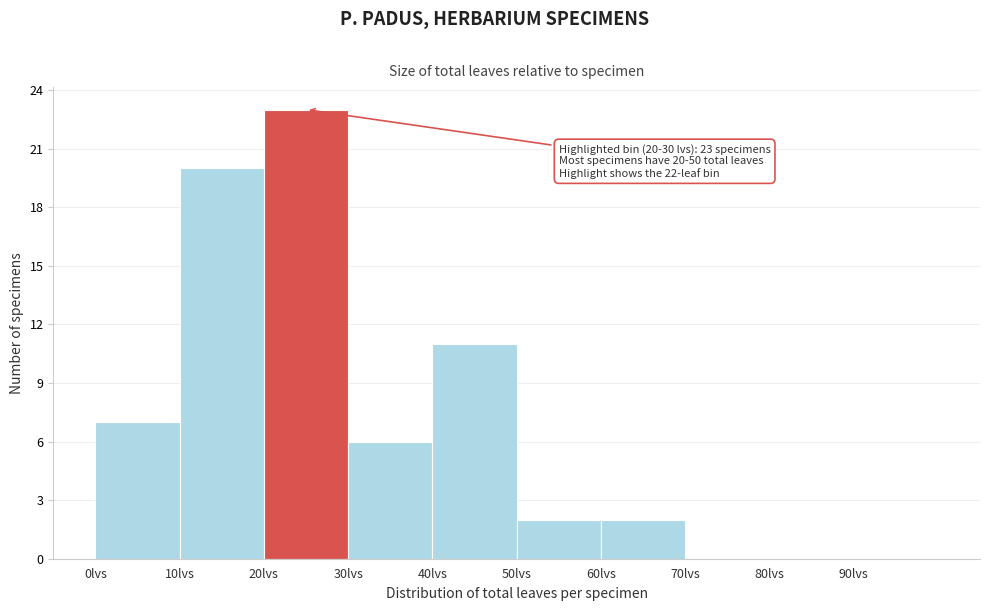

Over which range of the x-axis is the bar tallest?

20 to 30